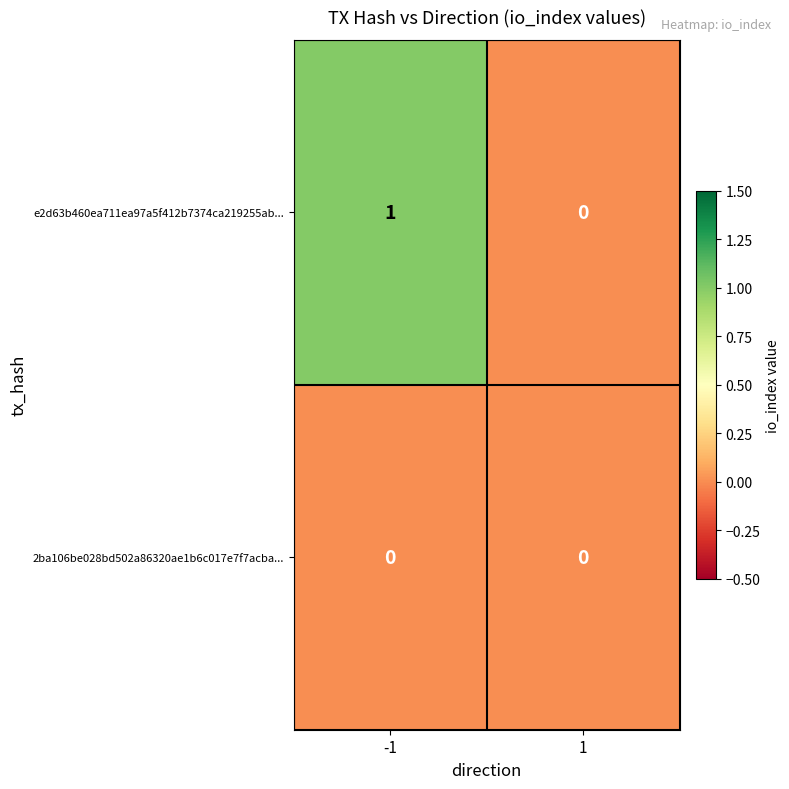

Which series has the largest total across all categories?

e2d63b460ea711ea97a5f412b7374ca219255ab...